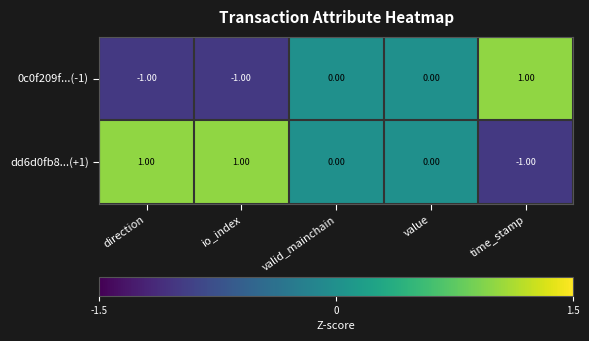

At time_stamp, list the series in order from smallest to largest.

dd6d0fb8...(+1), 0c0f209f...(-1)